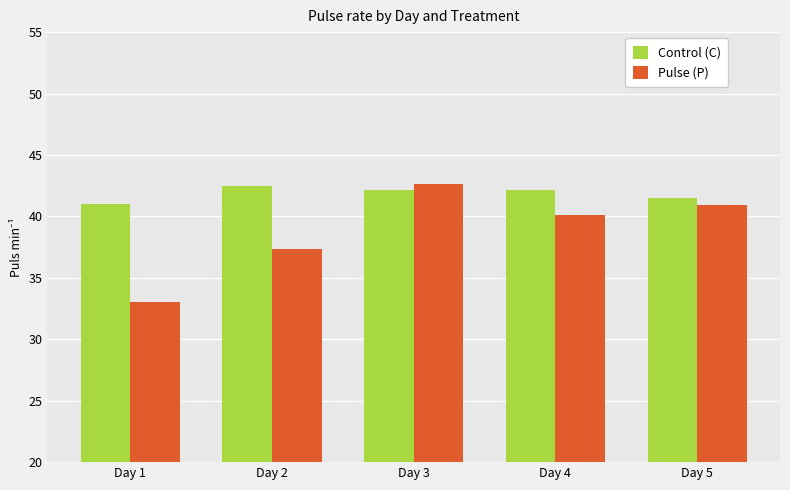

What are all the series names shown in the legend?

Control (C), Pulse (P)